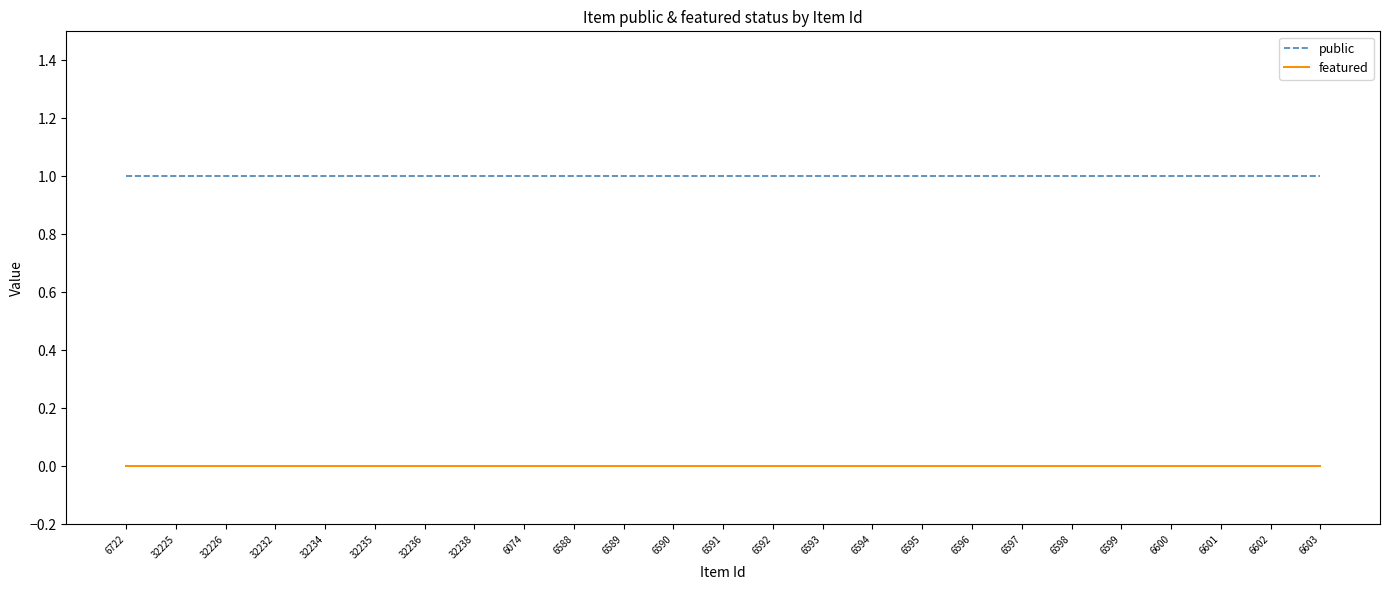

True or false: featured has a value of 0 at 6590.

True